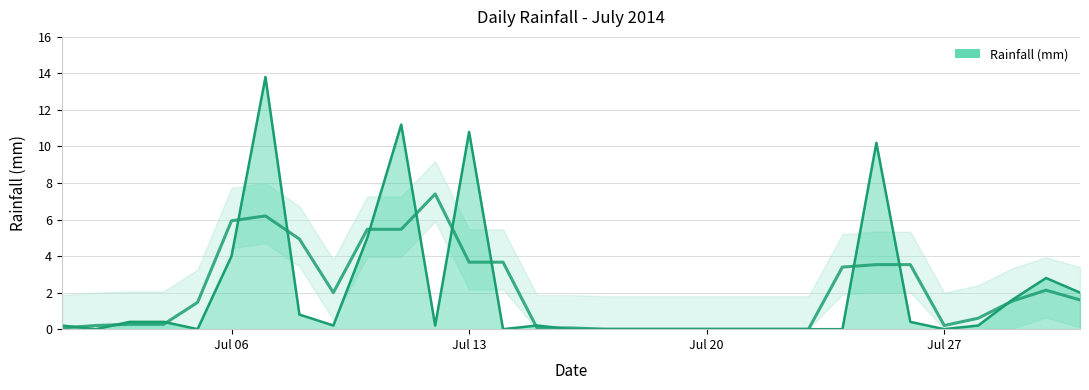

Does the chart have visible grid lines?

Yes